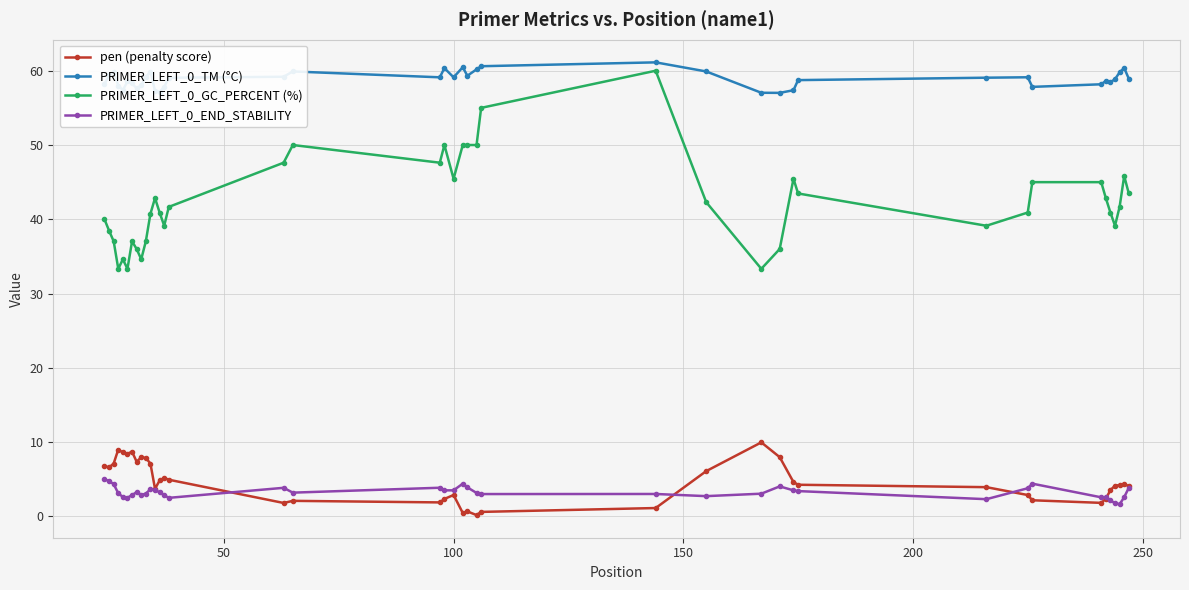

How many categories are shown in the chart?

40